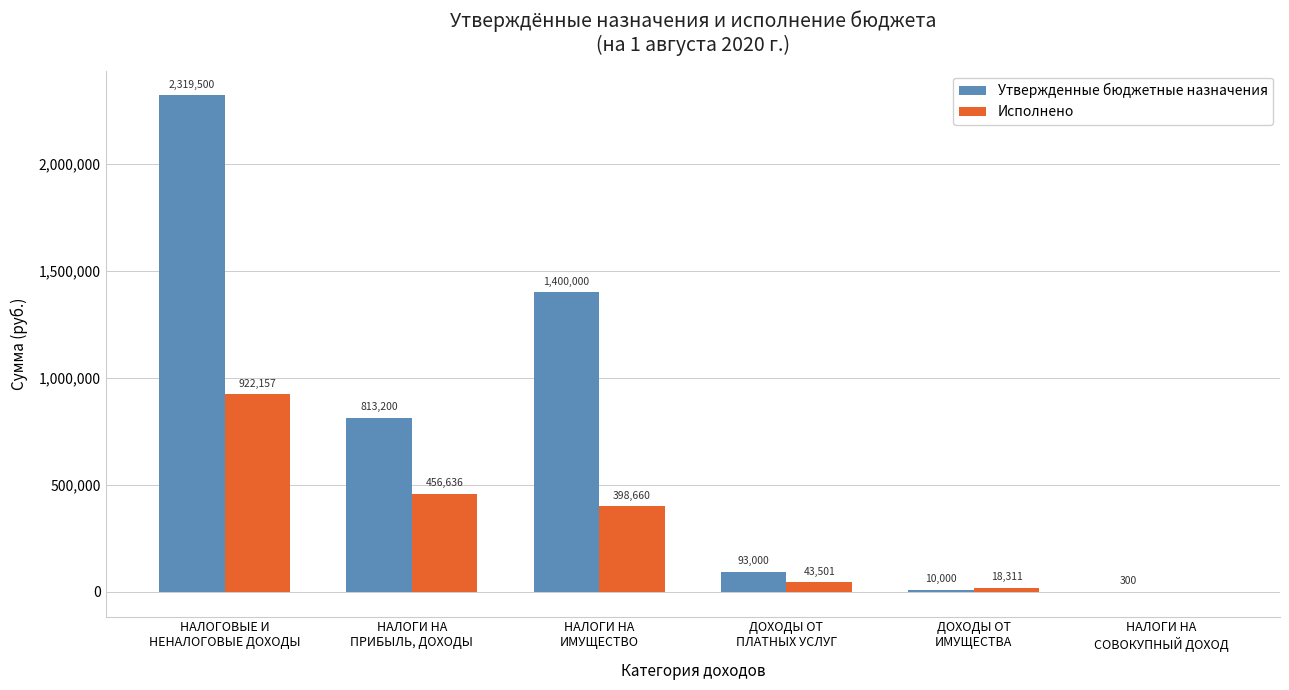

Count the number of data series in this chart.

2